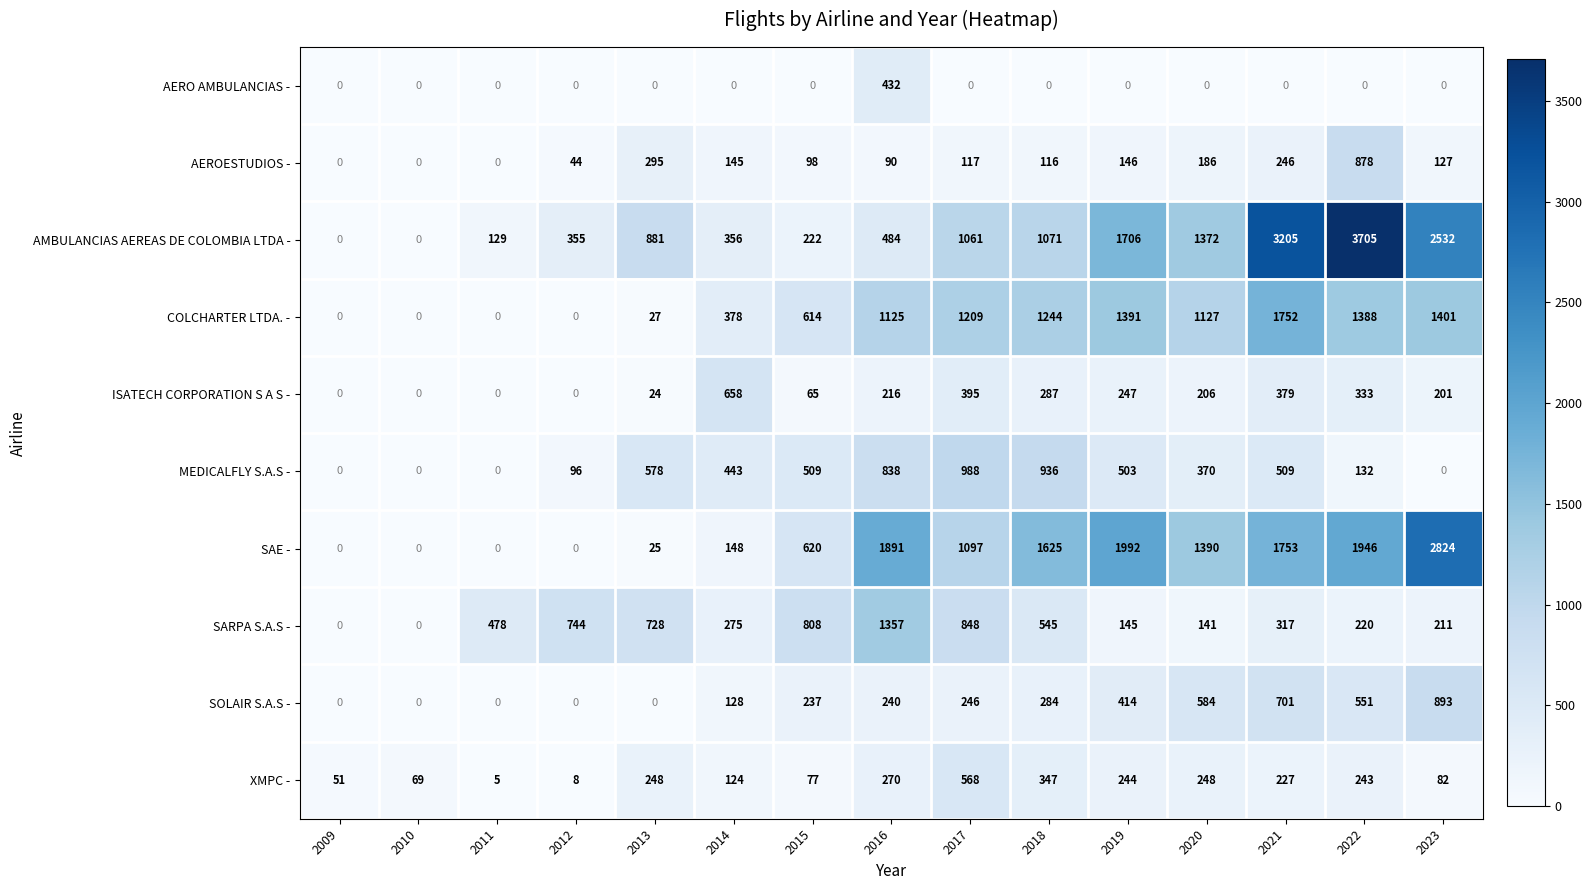

True or false: SOLAIR S.A.S - has a value of 206 at 2021.

False